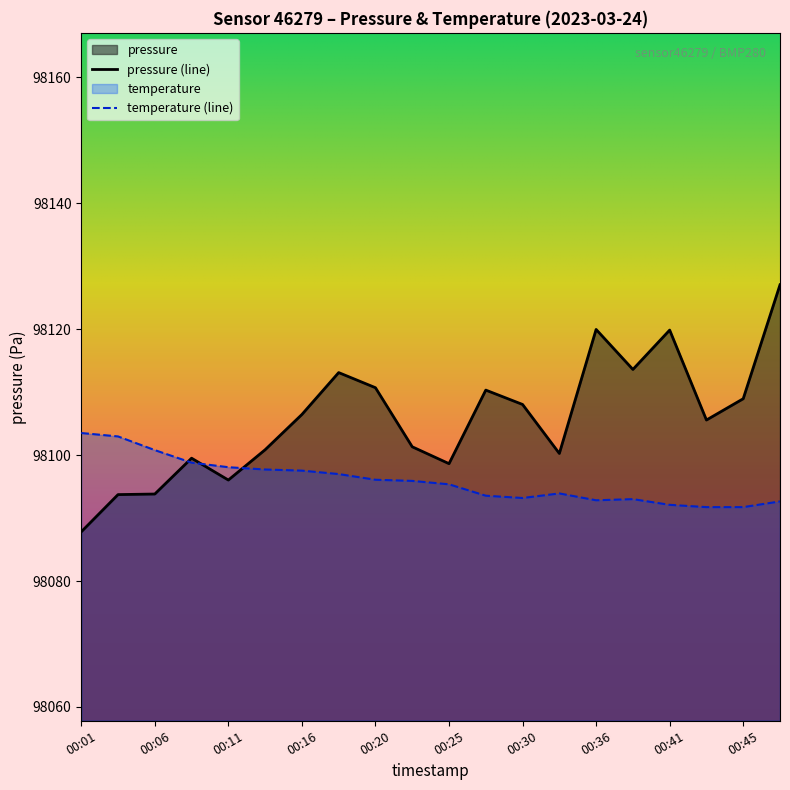

The chart shows a value of 98101.3 at 00:23. True or false?

True